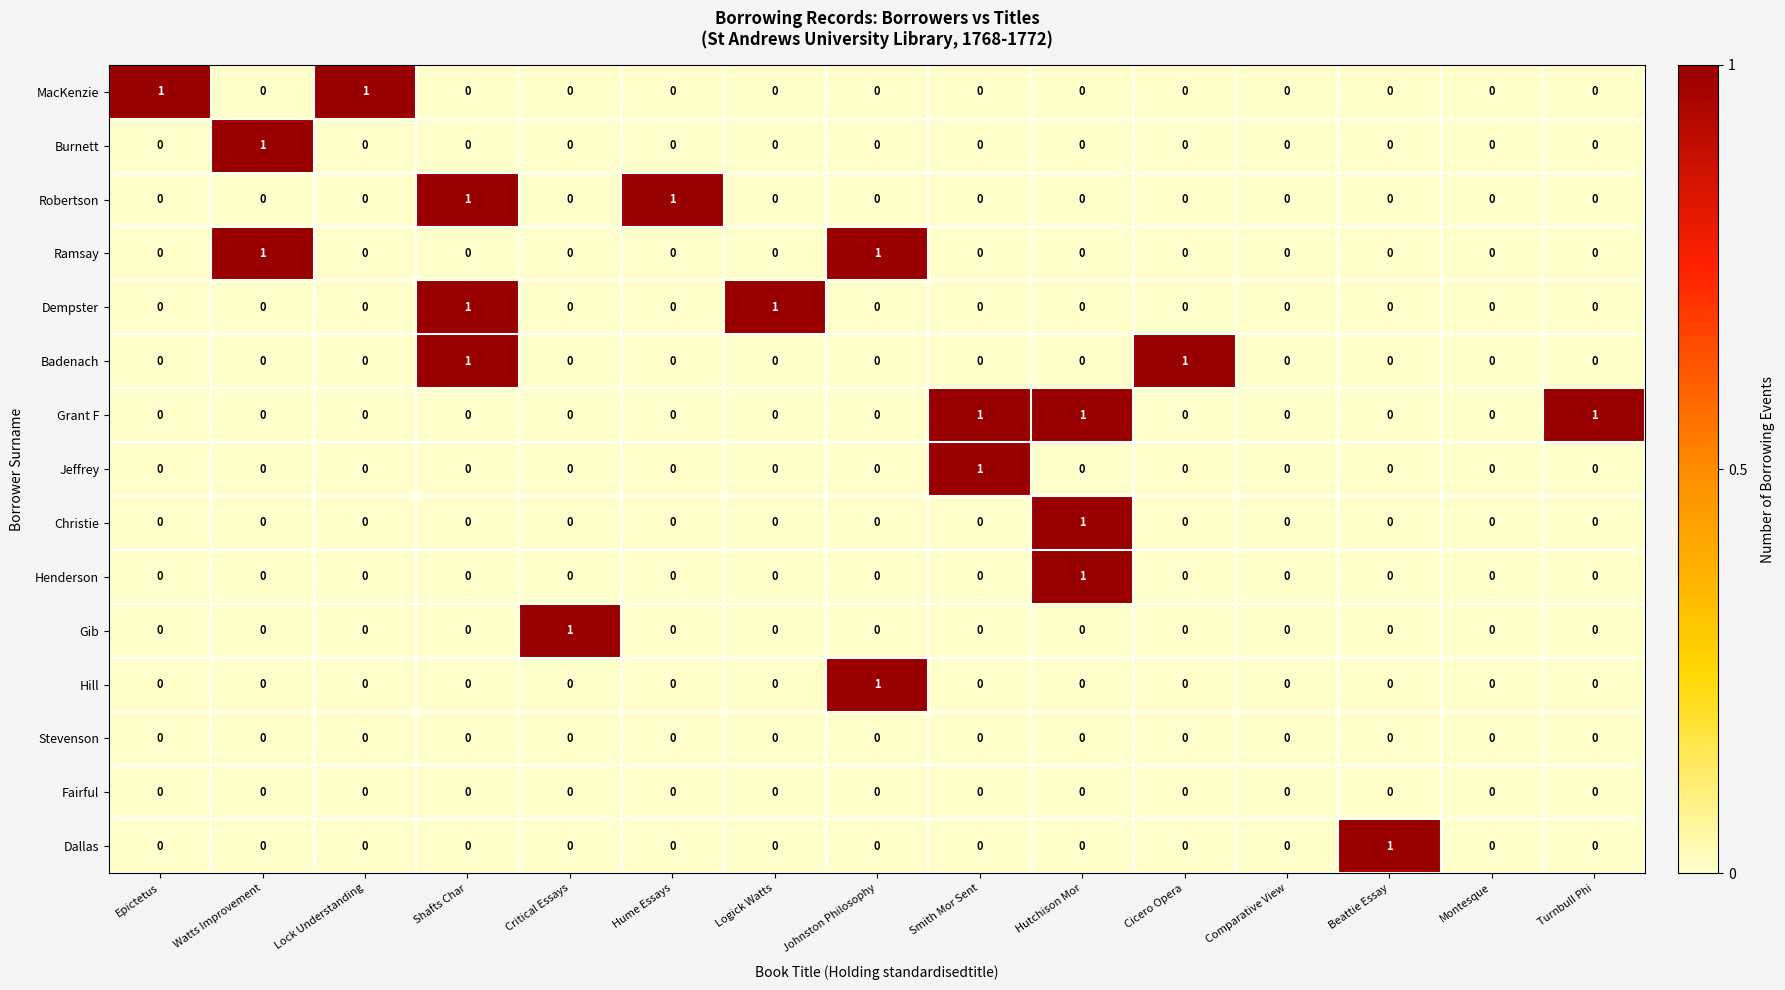

What is the difference between the highest and lowest values at Lock Understanding?

1